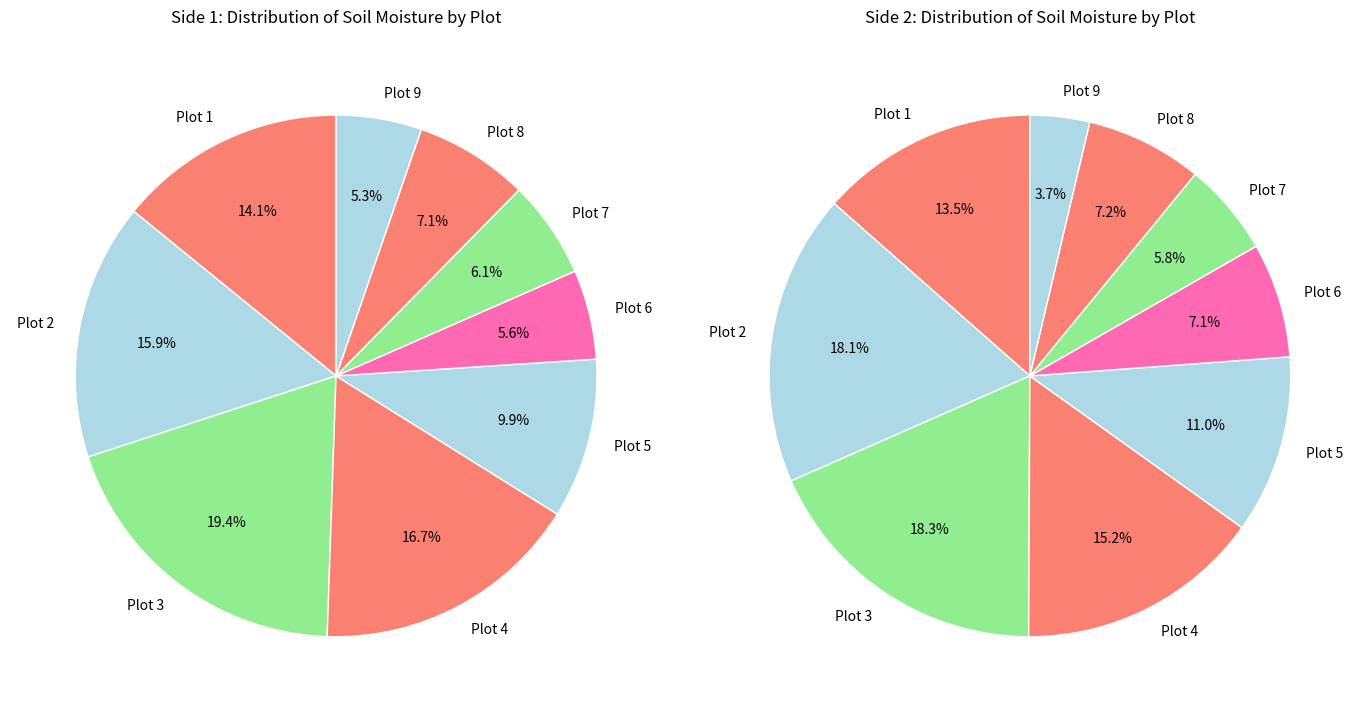

Is there a majority slice in this chart?

No